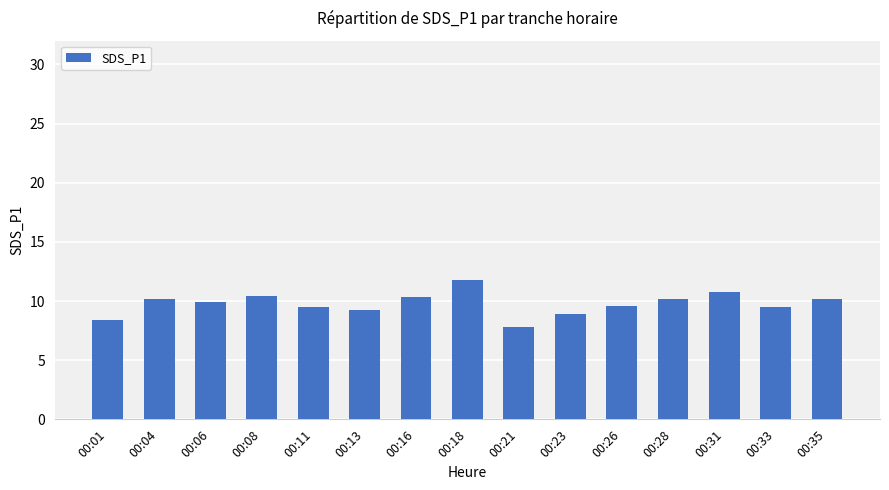

What is the difference between the values at 00:26 and 00:23?

0.7